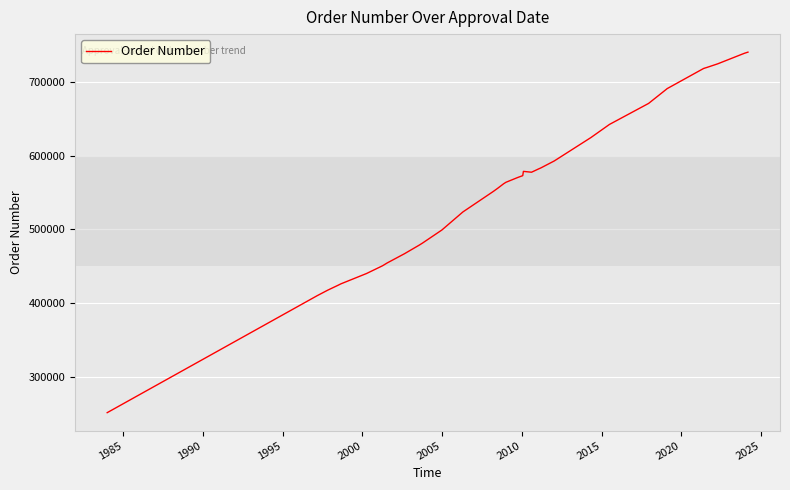

What is the greatest value displayed?

740762